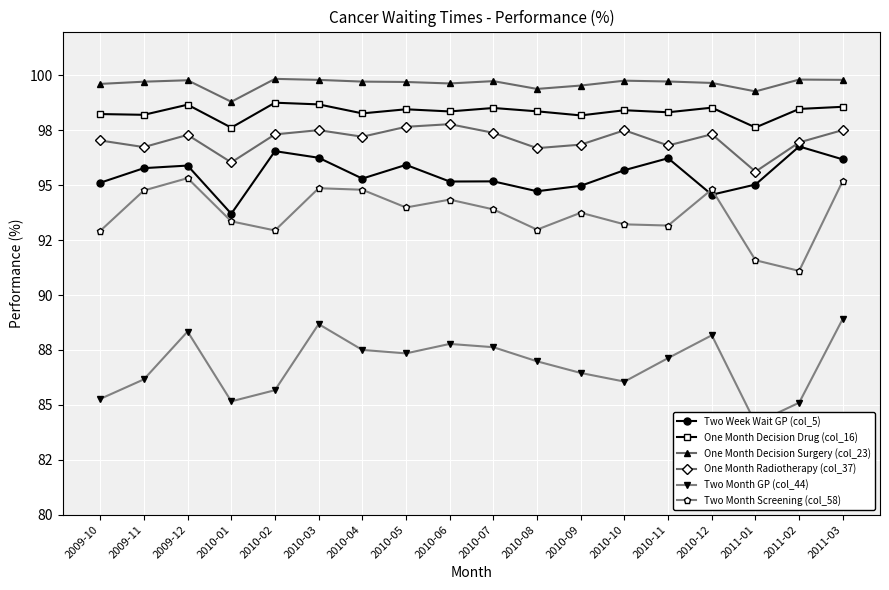

List the series in order of their peak value, highest first.

One Month Decision Surgery (col_23), One Month Decision Drug (col_16), One Month Radiotherapy (col_37), Two Week Wait GP (col_5), Two Month Screening (col_58), Two Month GP (col_44)